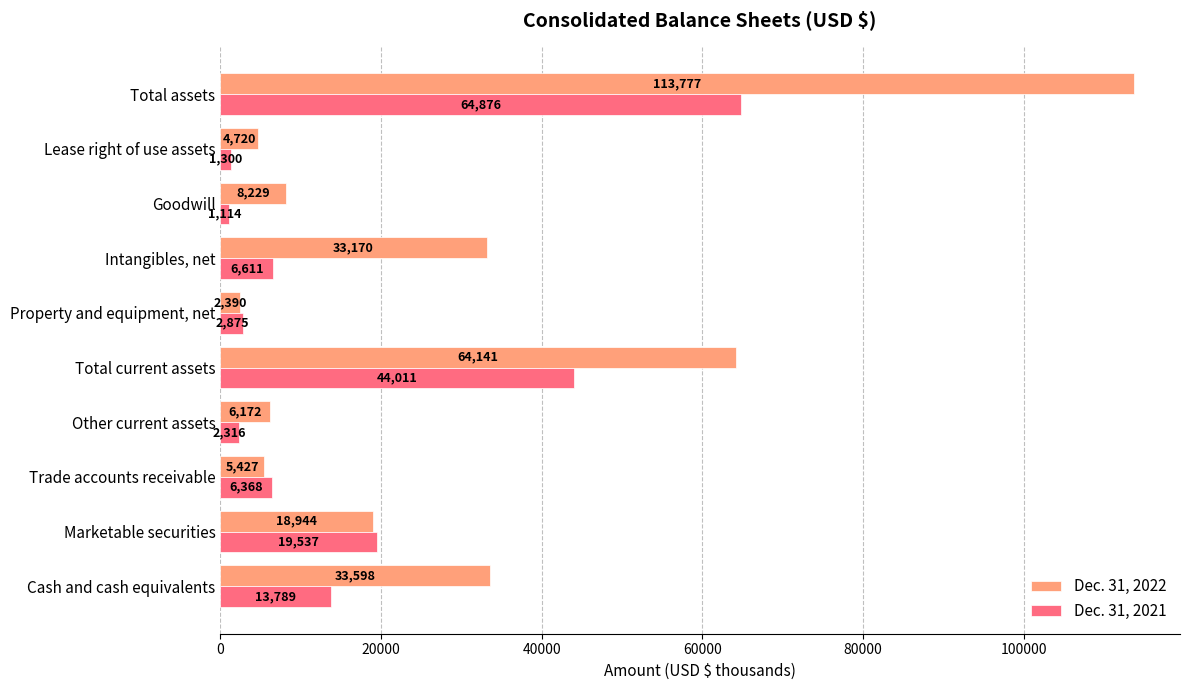

Is it true that Dec. 31, 2022 equals 33598 at Cash and cash equivalents?

True